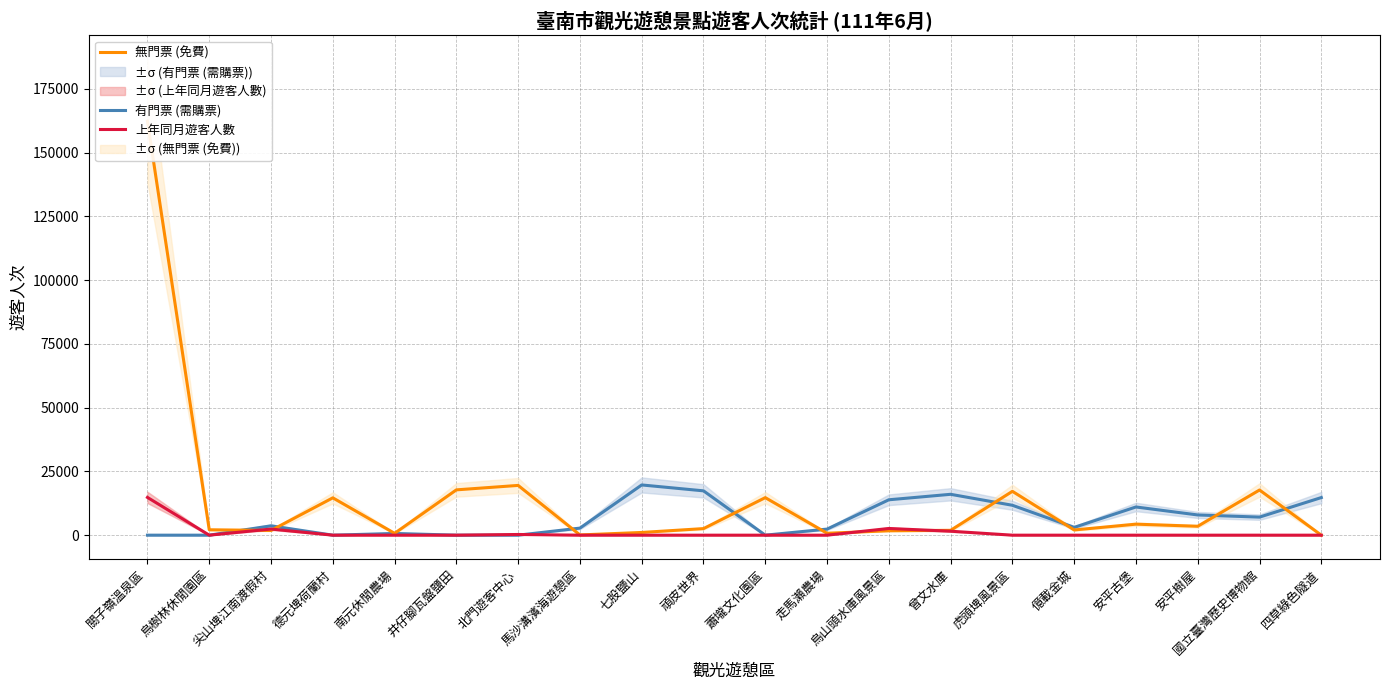

In 上年同月遊客人數, how many points are higher than both neighbors (excluding endpoints)?

3